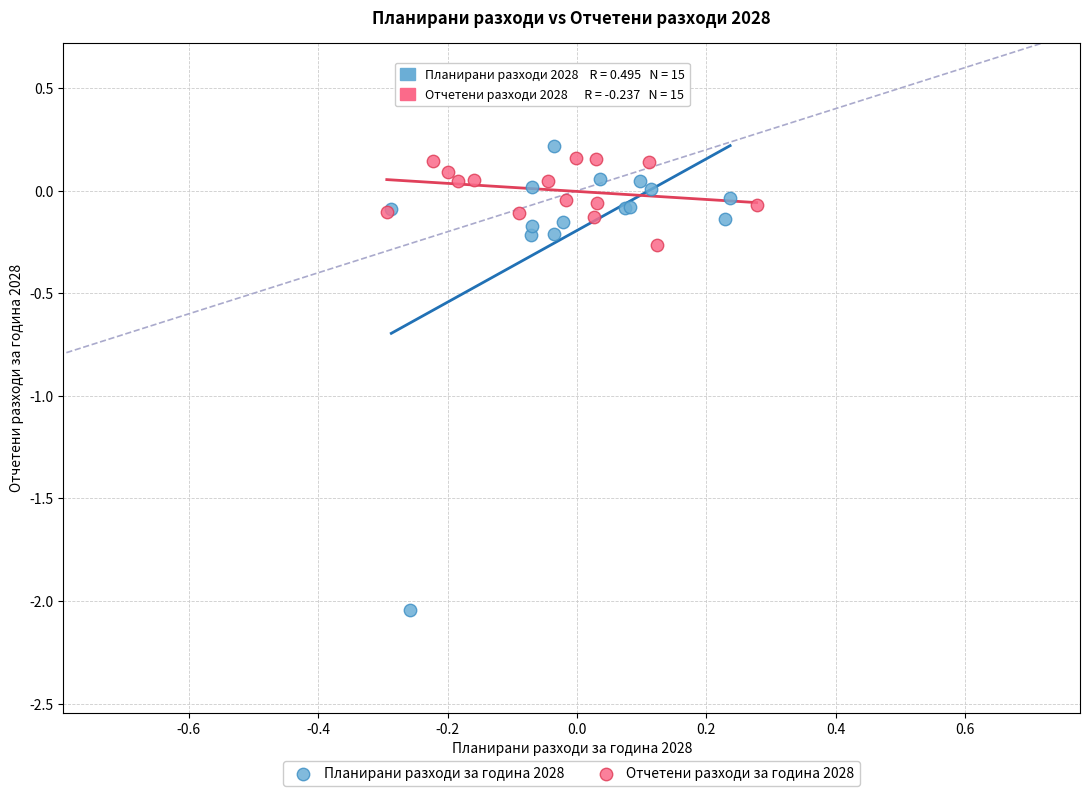

What are all the series names shown in the legend?

Планирани разходи за година 2028, Отчетени разходи за година 2028